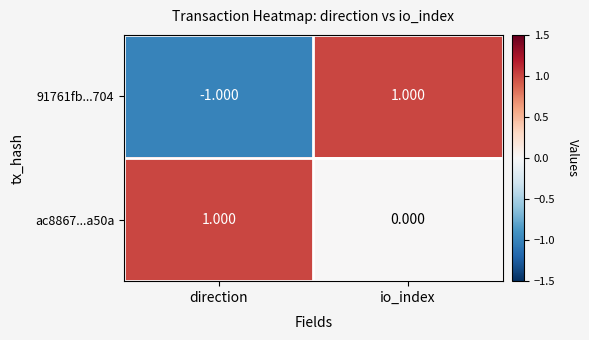

Between direction and io_index, which series saw the biggest shift?

91761fb...704